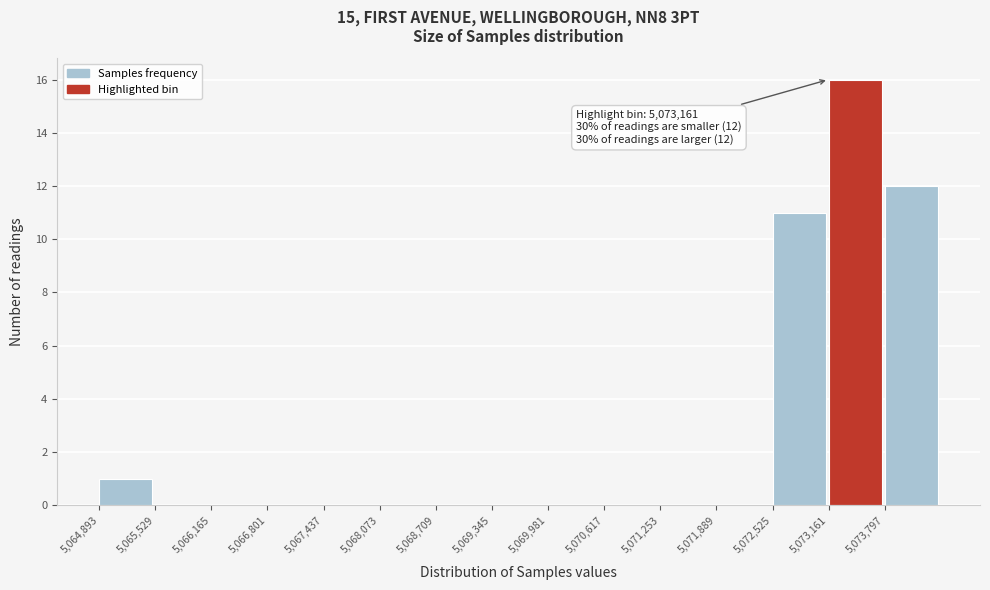

Which range on the x-axis has the tallest bar?

5073200 to 5073800